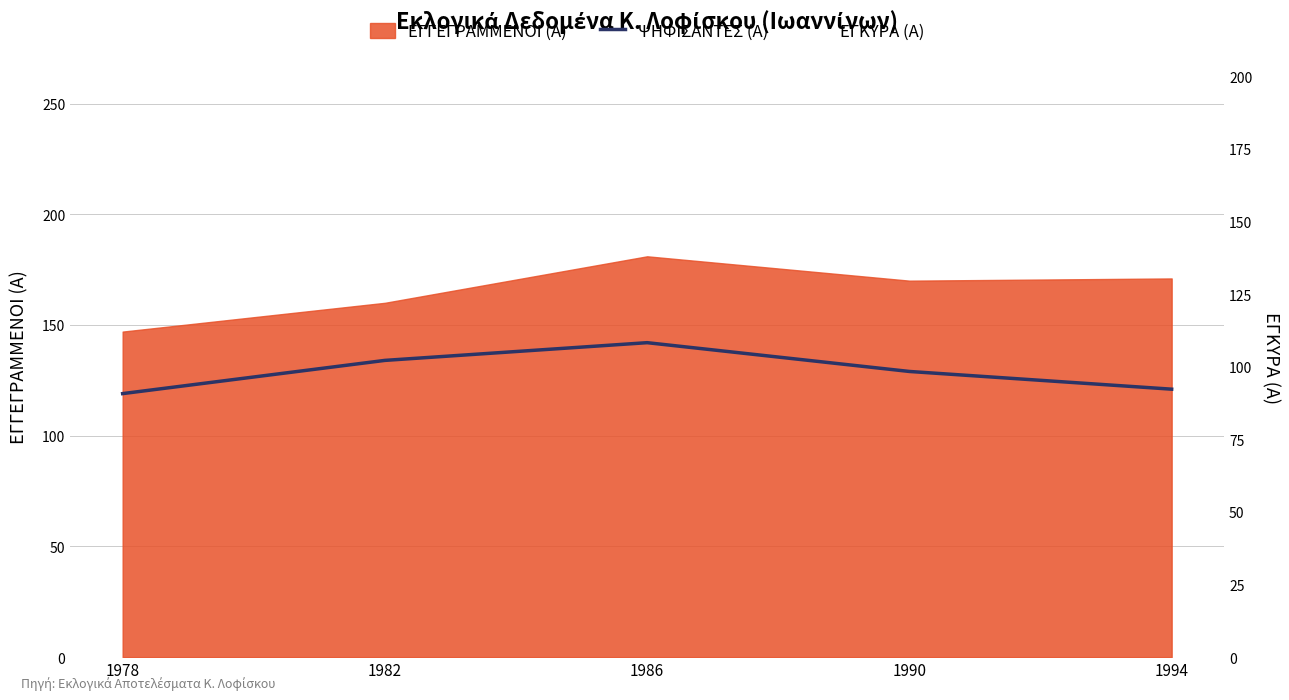

How many values are below 129?

2